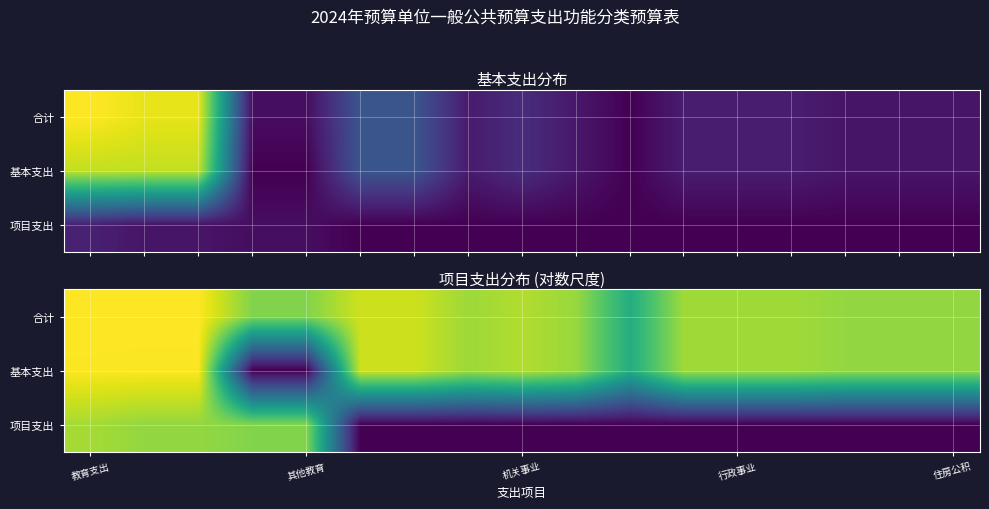

Count the number of categories in the chart.

17